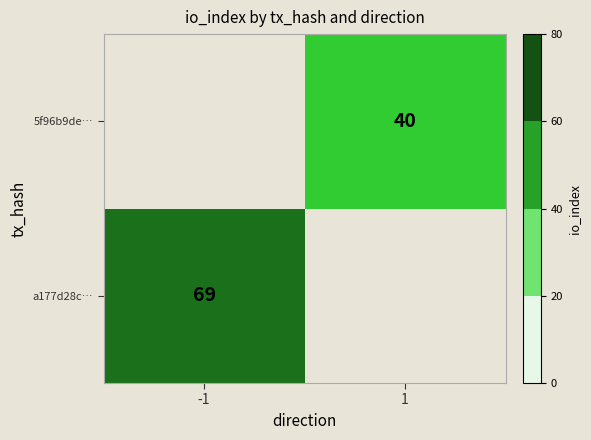

Is it true that a177d28c… equals 111 at -1?

False